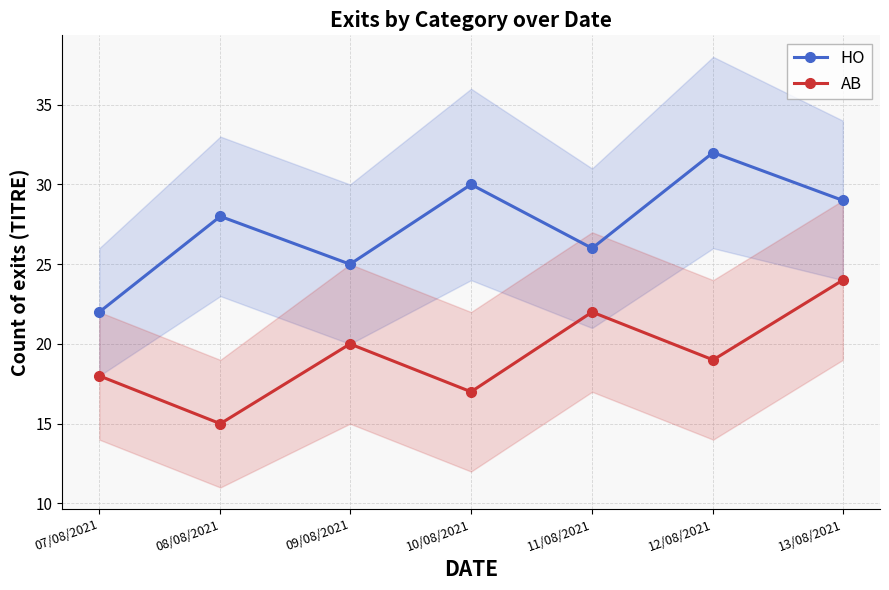

At which category is the sum across all series the highest?

13/08/2021